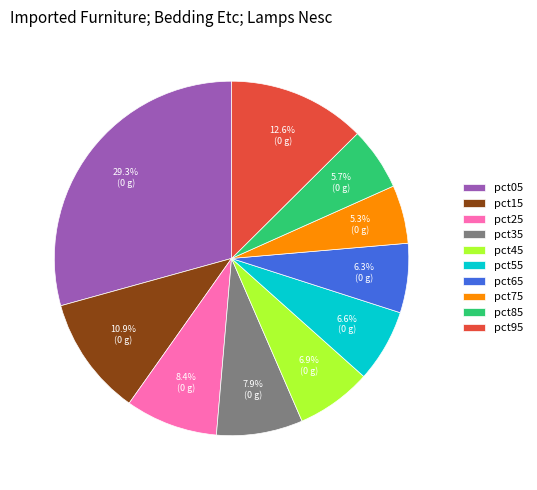

True or false: pct05 accounts for 43% of the total.

False